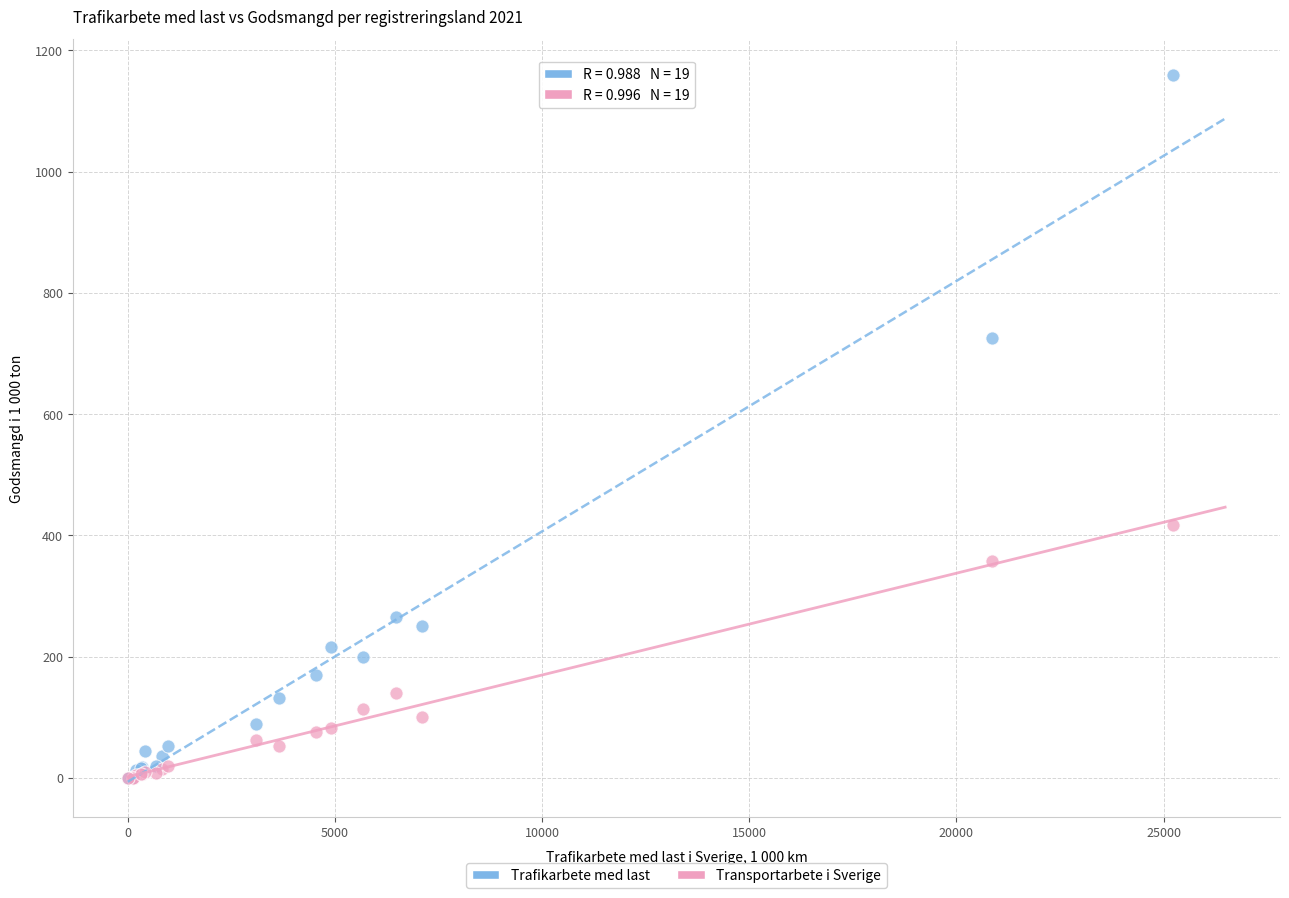

Across all series, what Y value is closest to 580?

725